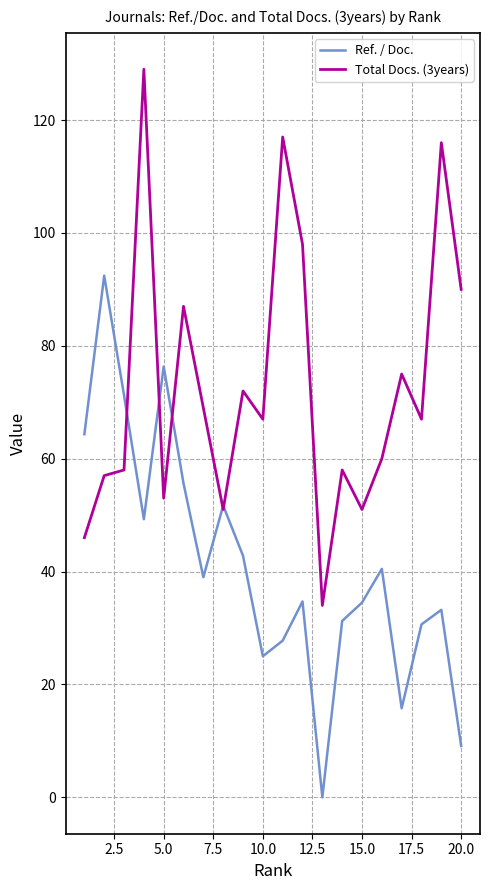

Which series has the largest total across all categories?

Total Docs. (3years)